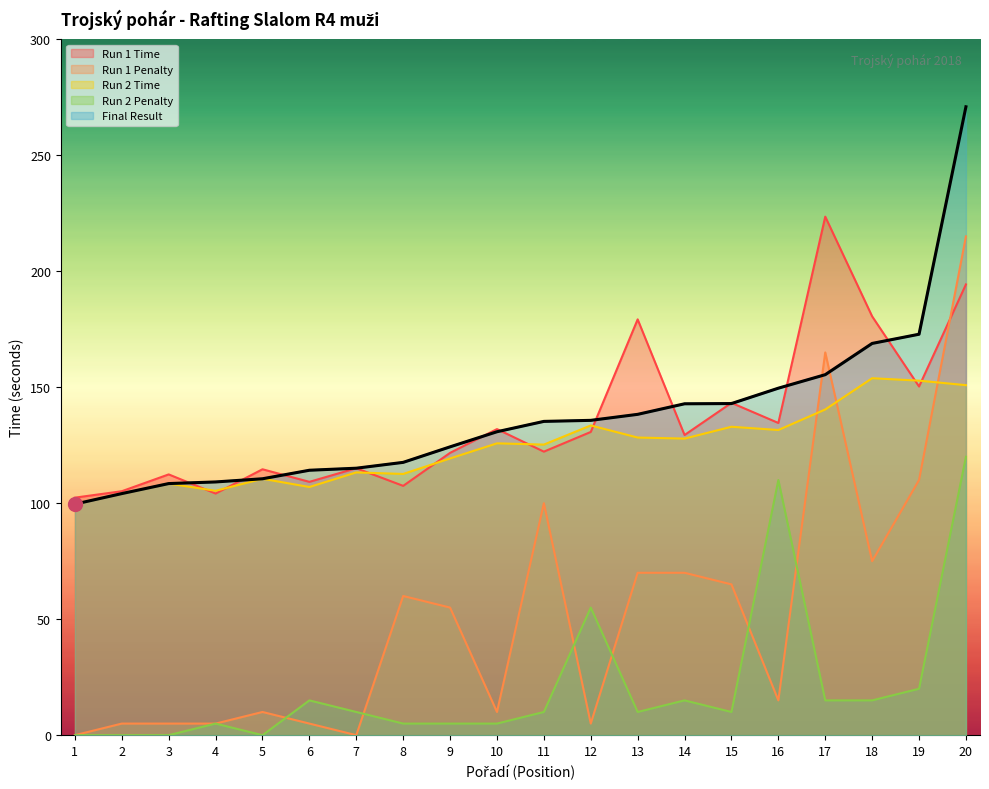

The value of Run 1 Penalty at 7 is 70.6. True or false?

False